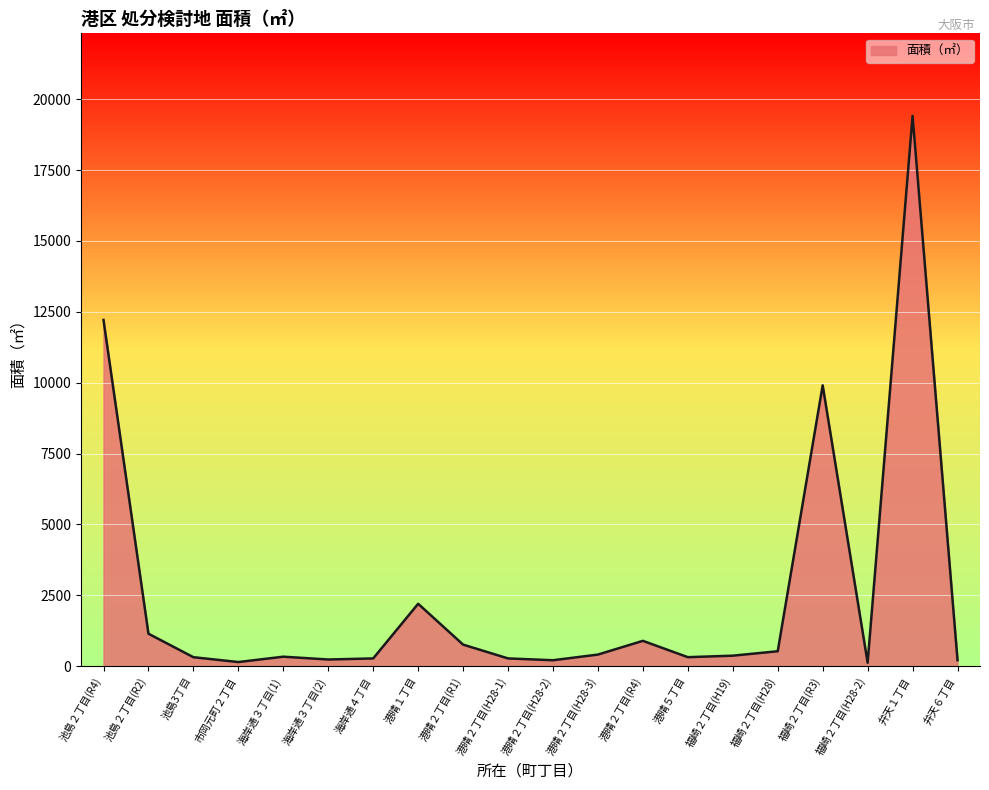

The value at 池島２丁目(R4) is 12213. True or false?

True